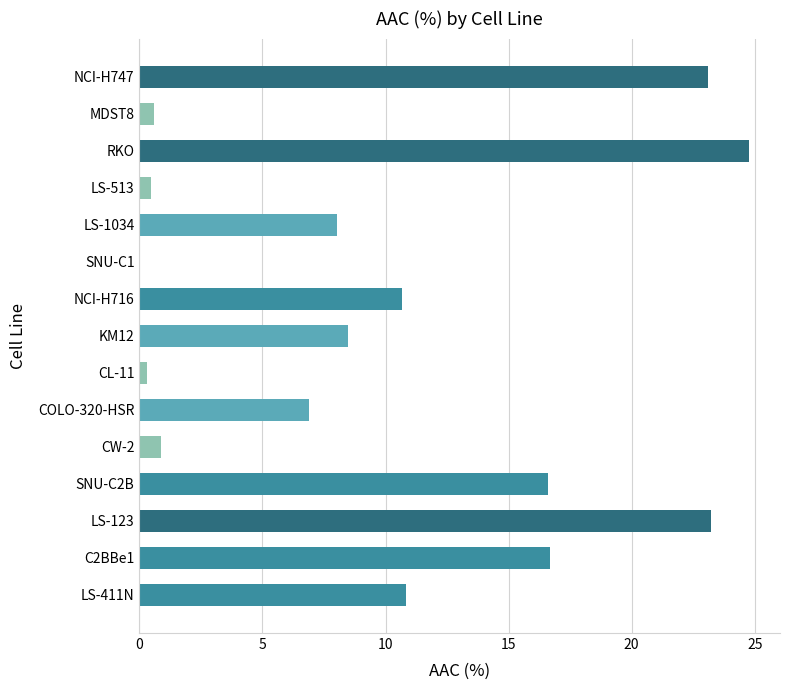

What is the approximate value at RKO?

24.8